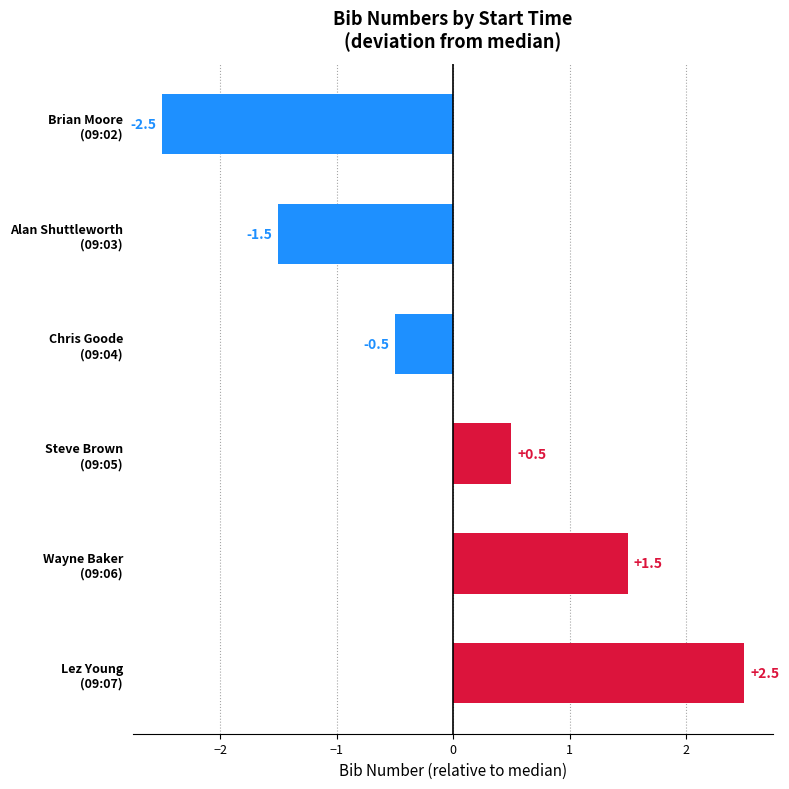

Rank the categories by value from highest to lowest.

Lez Young
(09:07), Wayne Baker
(09:06), Steve Brown
(09:05), Chris Goode
(09:04), Alan Shuttleworth
(09:03), Brian Moore
(09:02)